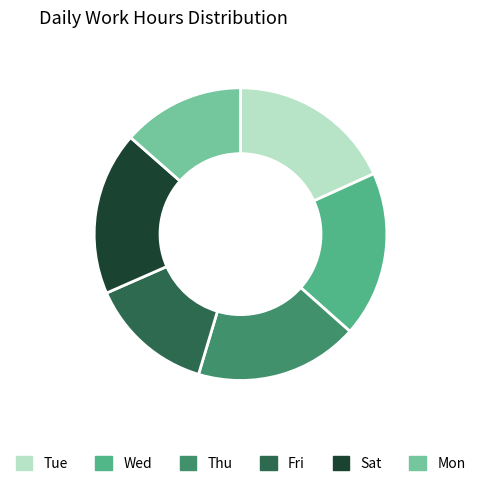

Is there a majority slice in this chart?

No